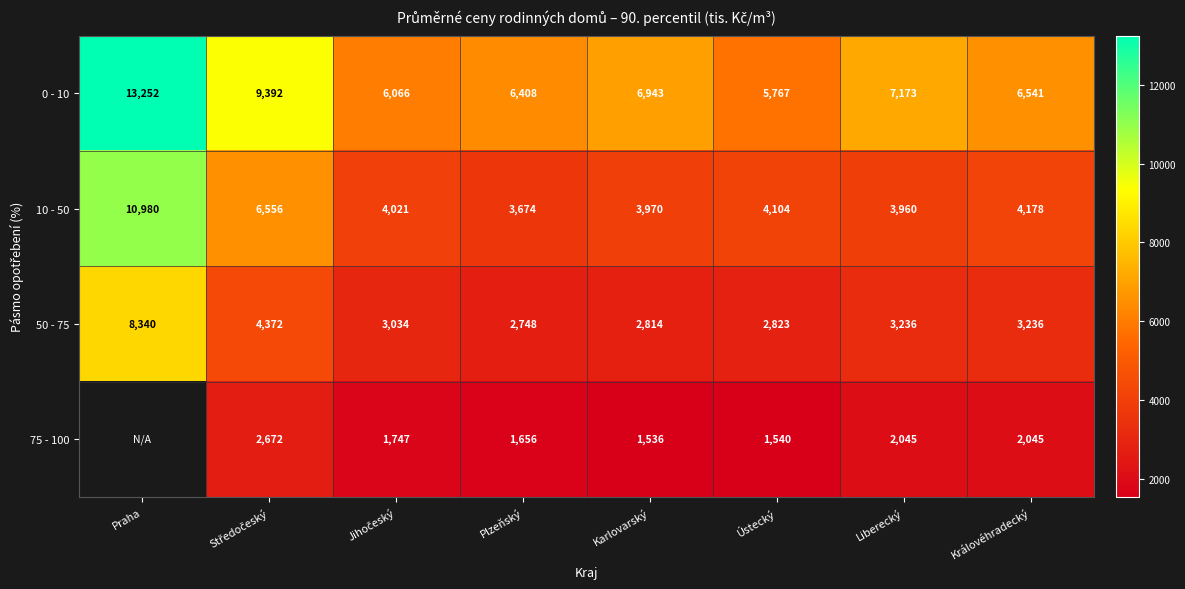

How many values in the 50 - 75 series are below 3236?

4